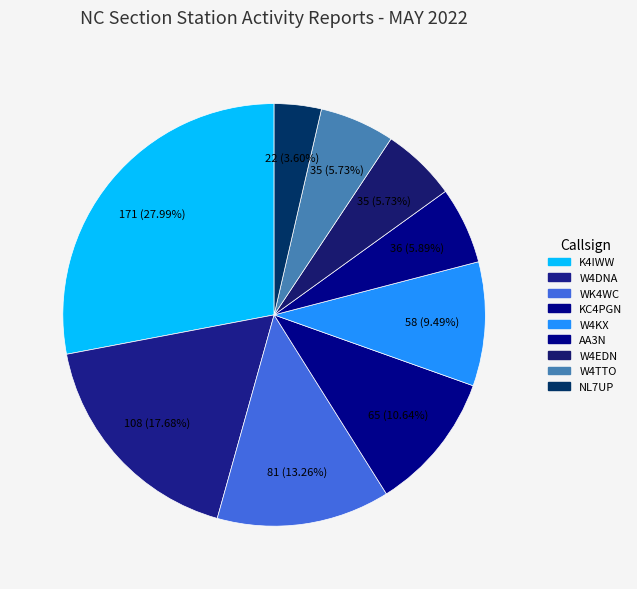

Count the number of slices in the pie.

9